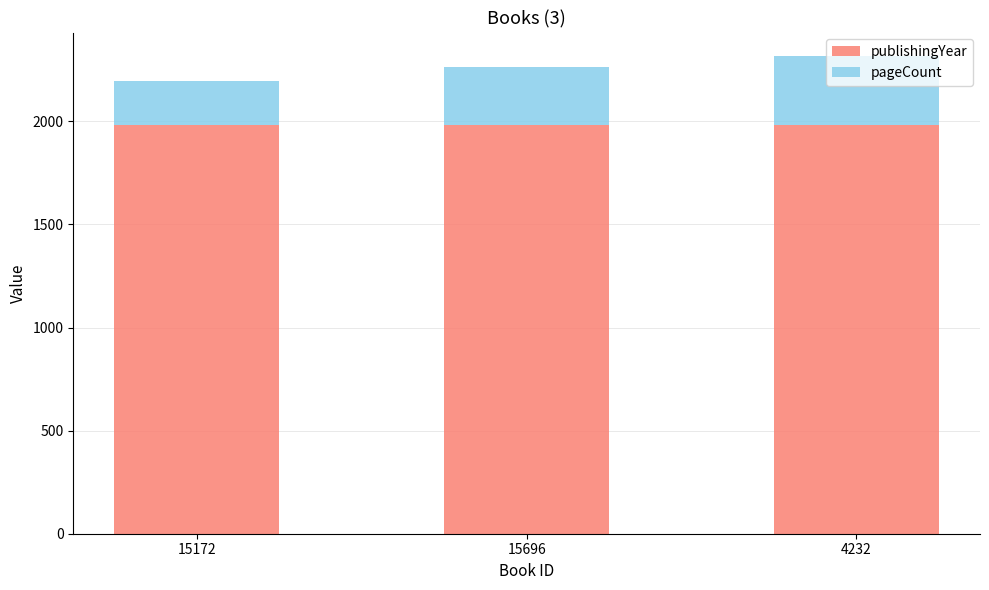

True or false: publishingYear has a value of 1982 at 15172.

True